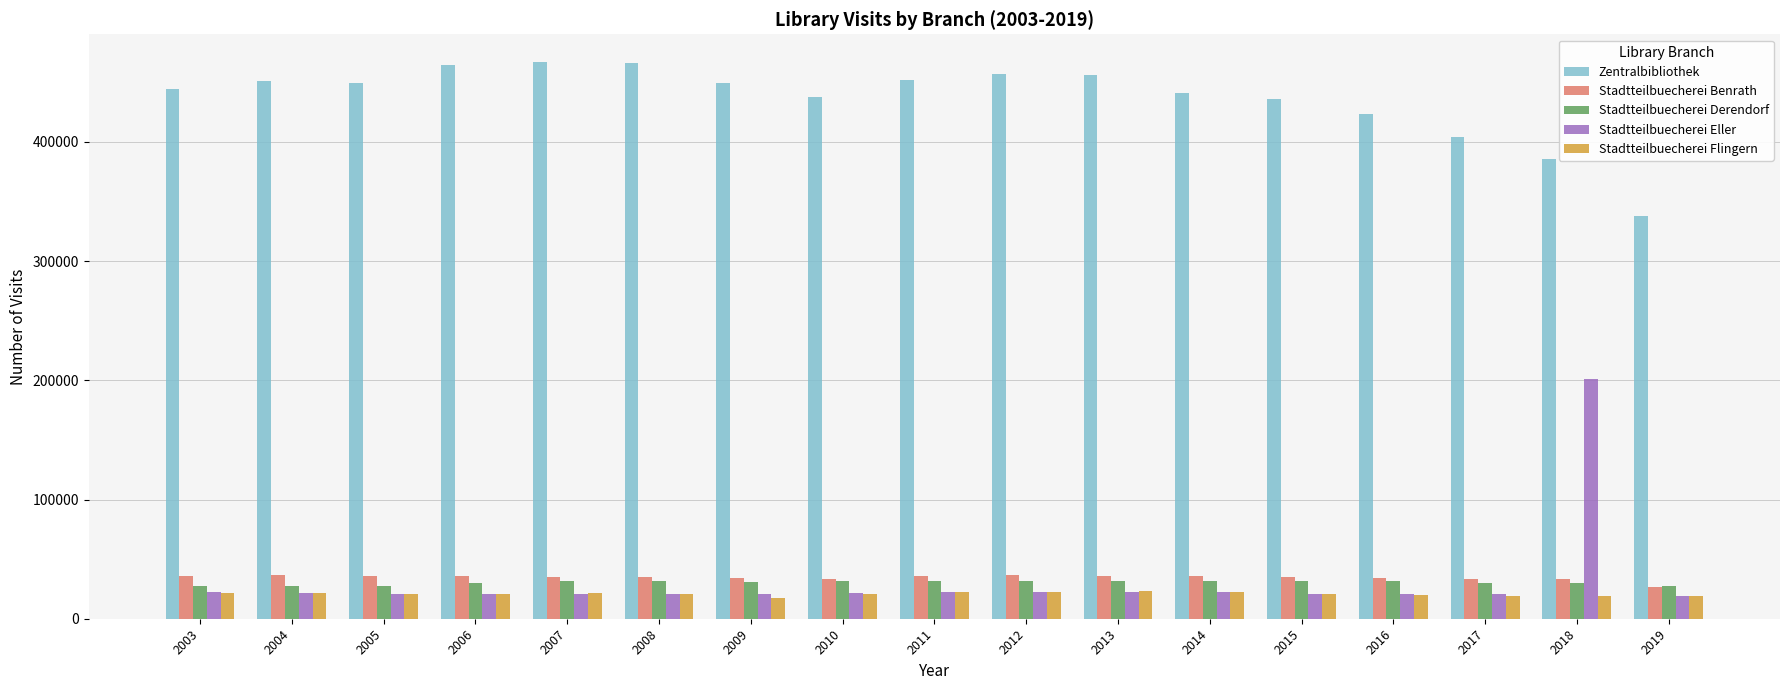

At how many categories does at least one series exceed 64493?

17